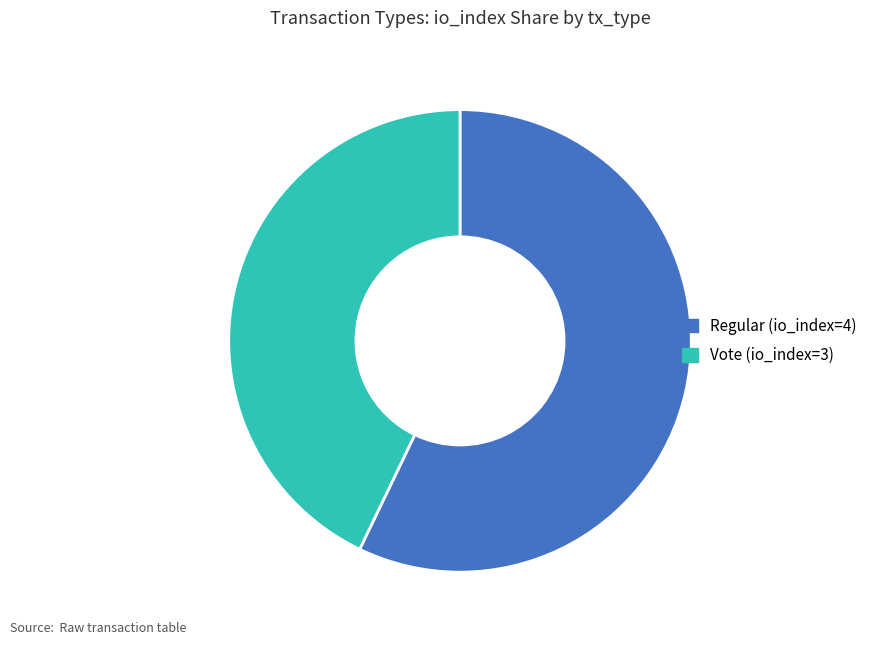

Between Regular (io_index=4) and Vote (io_index=3), which is larger?

Regular (io_index=4)